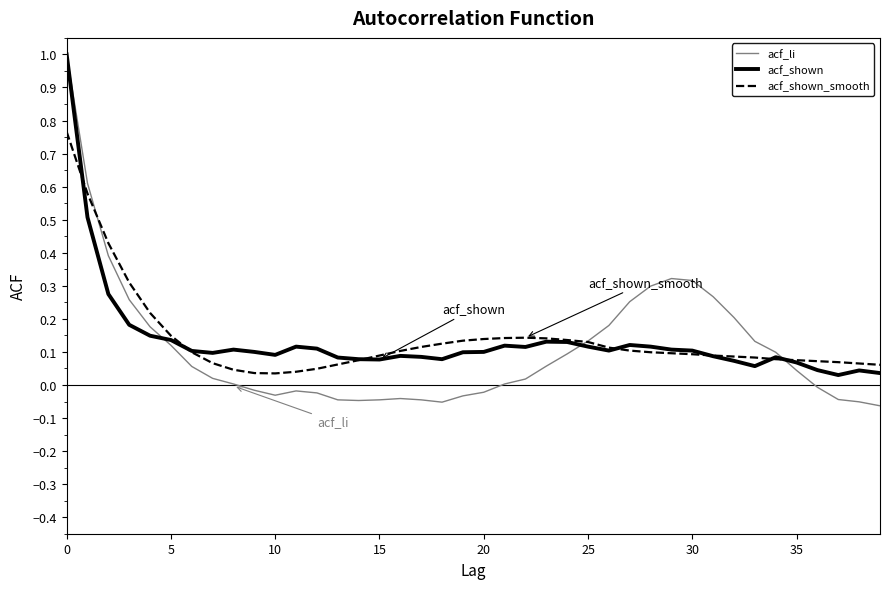

What is the maximum value for acf_li?

1.0